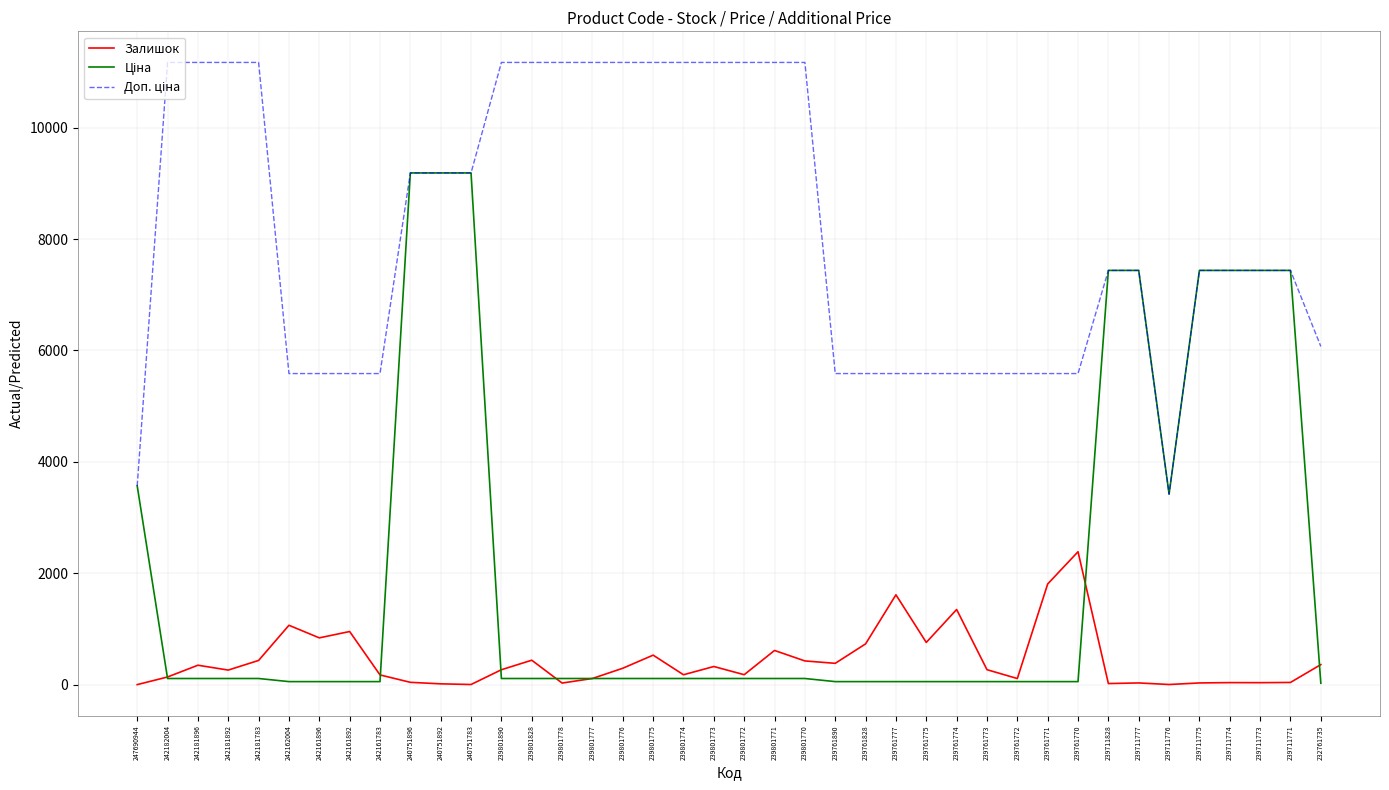

What is the maximum value shown in the chart?

11169.0